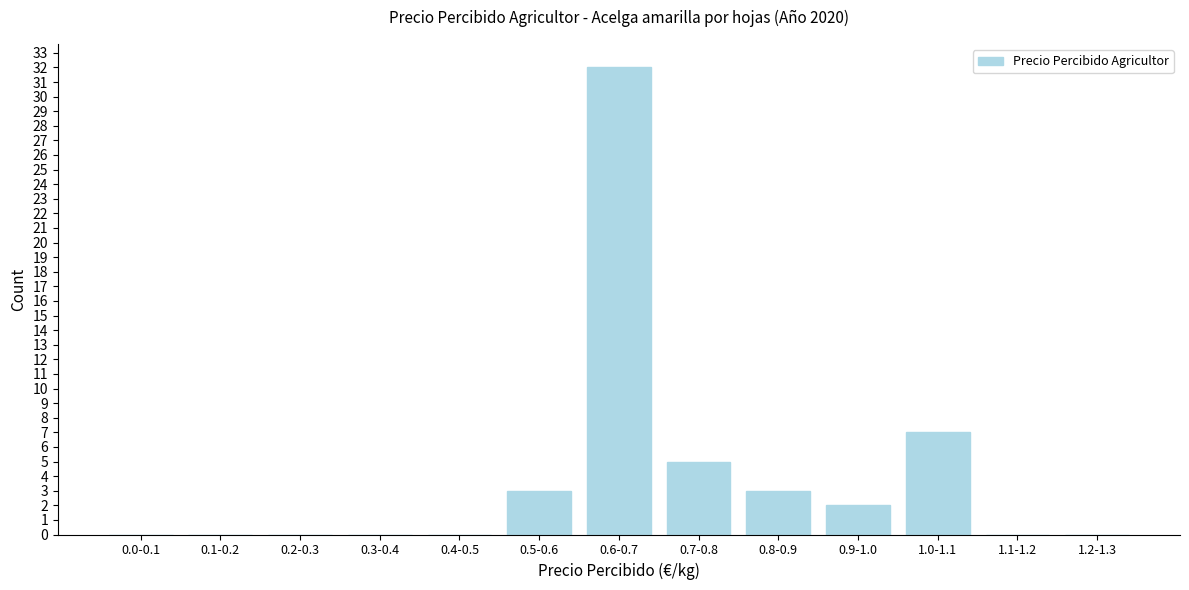

Reading left to right, transcribe all the data shown in this chart.

0.0-0.1=0	0.1-0.2=0	0.2-0.3=0	0.3-0.4=0	0.4-0.5=0	0.5-0.6=3	0.6-0.7=32	0.7-0.8=5	0.8-0.9=3	0.9-1.0=2	1.0-1.1=7	1.1-1.2=0	1.2-1.3=0